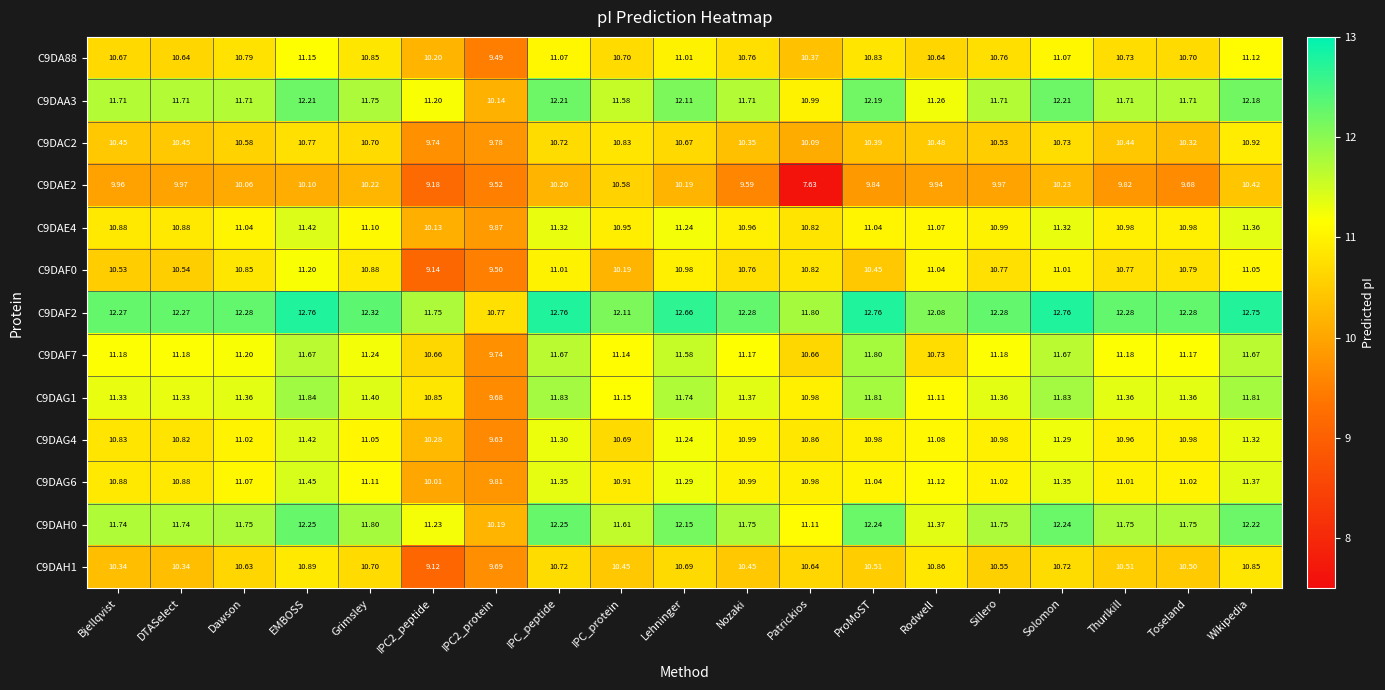

Is the value of C9DAF2 at IPC_protein greater than the value of C9DAC2 at Lehninger?

Yes